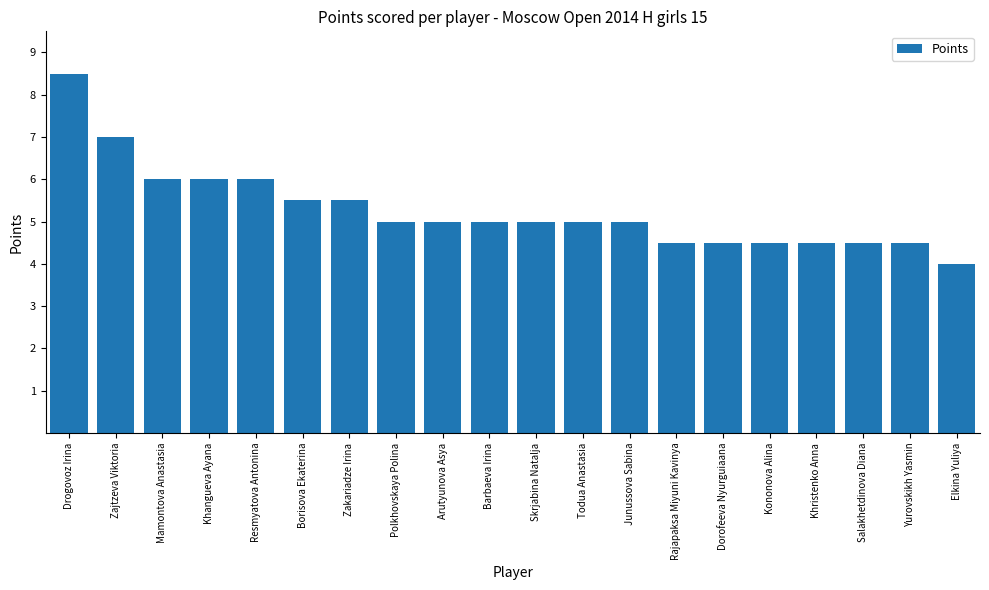

What is the change in value from Skrjabina Natalja to Rajapaksa Miyuni Kavinya?

-0.5